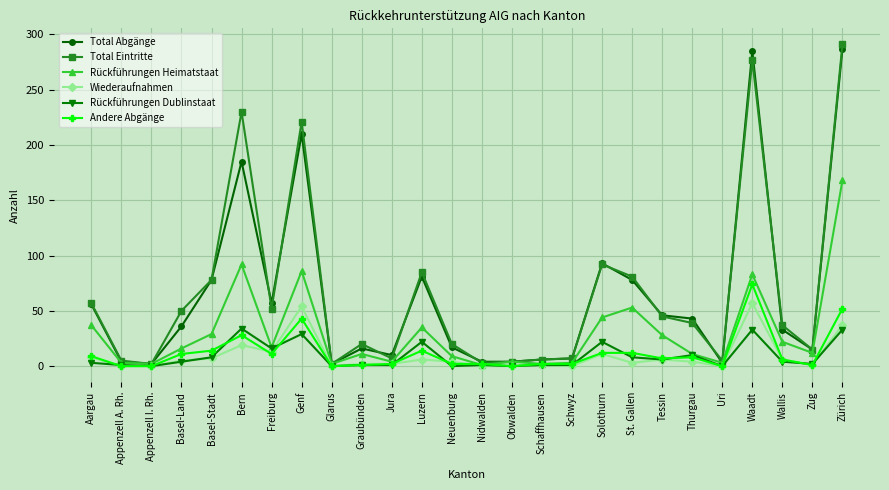

What position from the left is Thurgau?

21